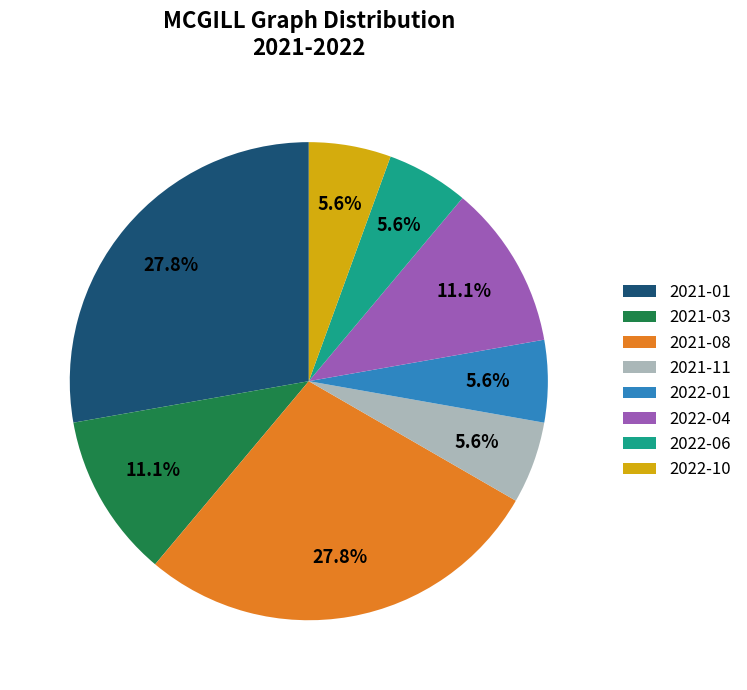

What portion of the pie excludes 2022-06?

94.4%